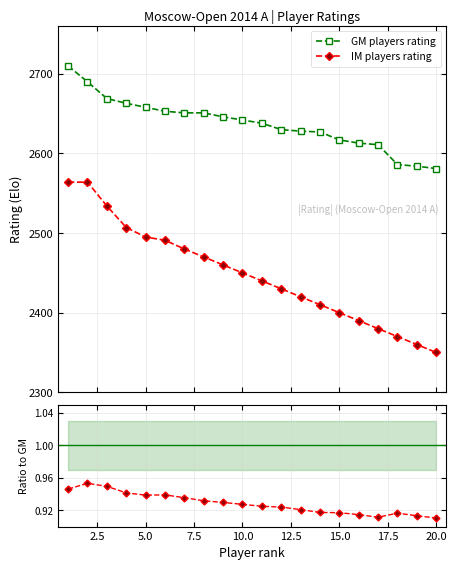

What is the maximum value for IM players rating?

2564